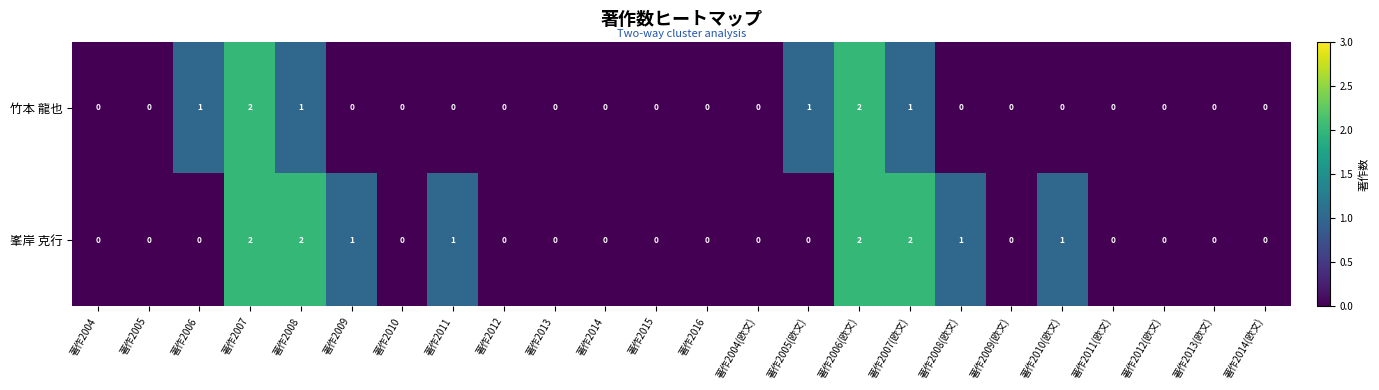

What is the total value across all series at 著作2005(欧文)?

1